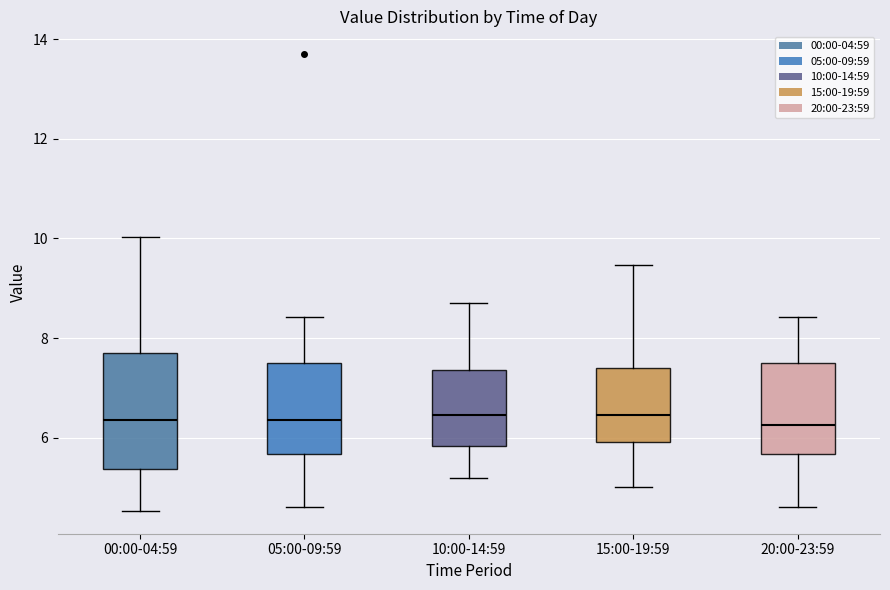

Reading left to right, transcribe this box plot: for each box, give where its median line is, the range the box spans, and where its two whiskers end, as read against the y-axis. The values are not printed on the chart, so give them approximately, as read against the axis.

00:00-04:59: median 6.4, box 5.4 to 7.8, whiskers 4.6 to 10.0
05:00-09:59: median 6.4, box 5.6 to 7.6, whiskers 4.6 to 8.4
10:00-14:59: median 6.4, box 5.8 to 7.4, whiskers 5.2 to 8.8
15:00-19:59: median 6.4, box 6.0 to 7.4, whiskers 5.0 to 9.4
20:00-23:59: median 6.2, box 5.6 to 7.6, whiskers 4.6 to 8.4